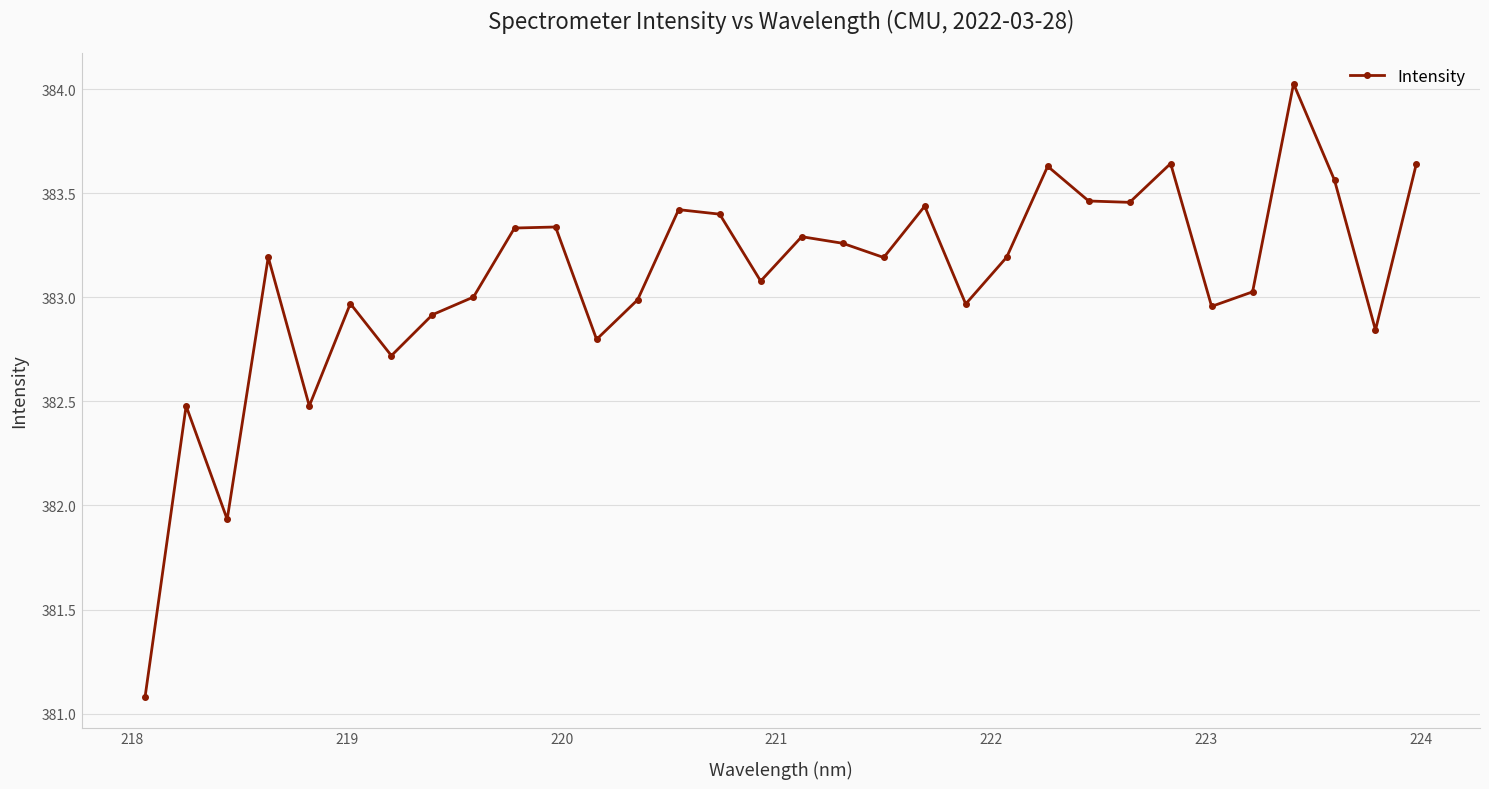

What is the smallest value displayed?

381.1